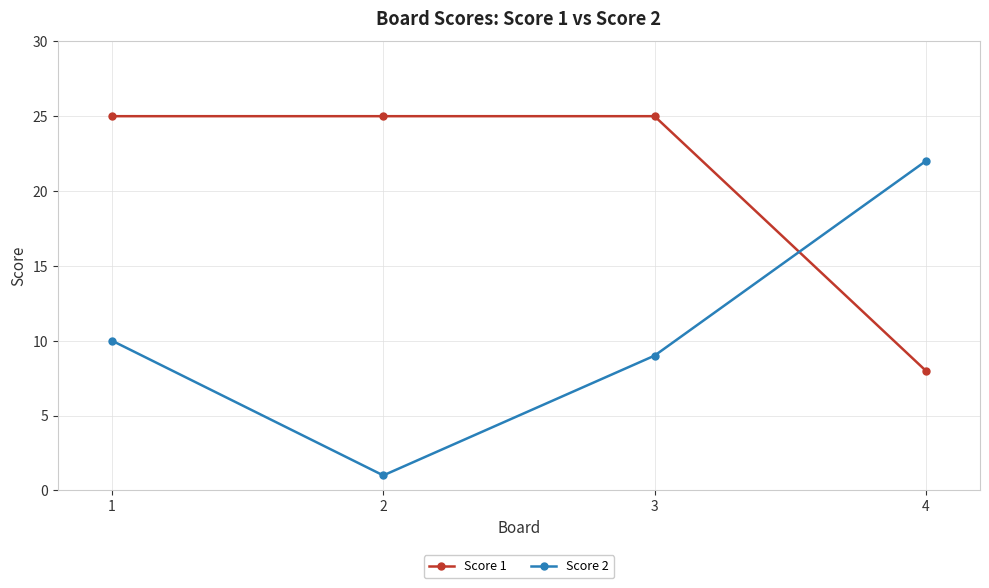

Which series has the largest total across all categories?

Score 1